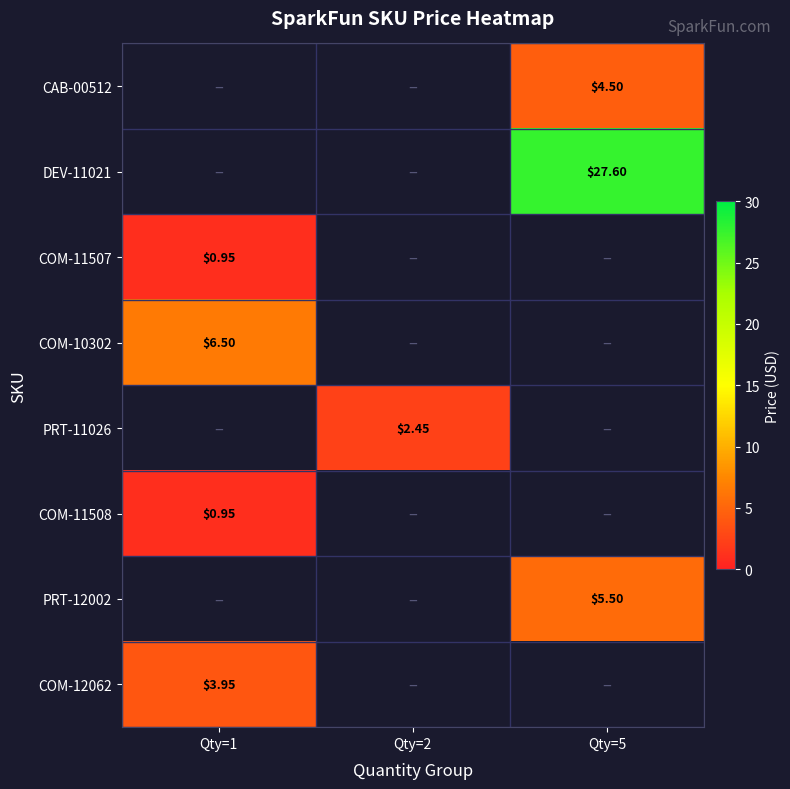

What is the approximate value of PRT-11026 at Qty=2?

2.5